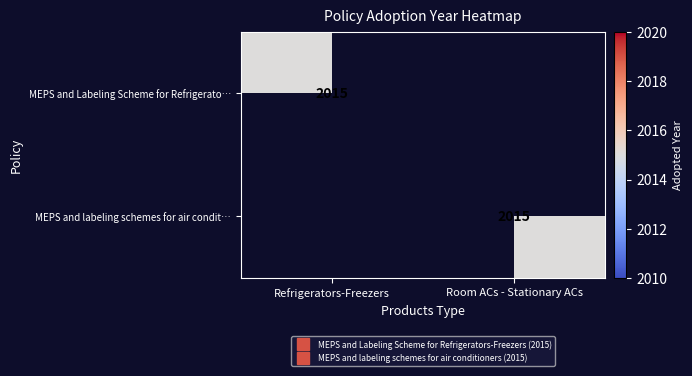

How many data points does each series have?

2